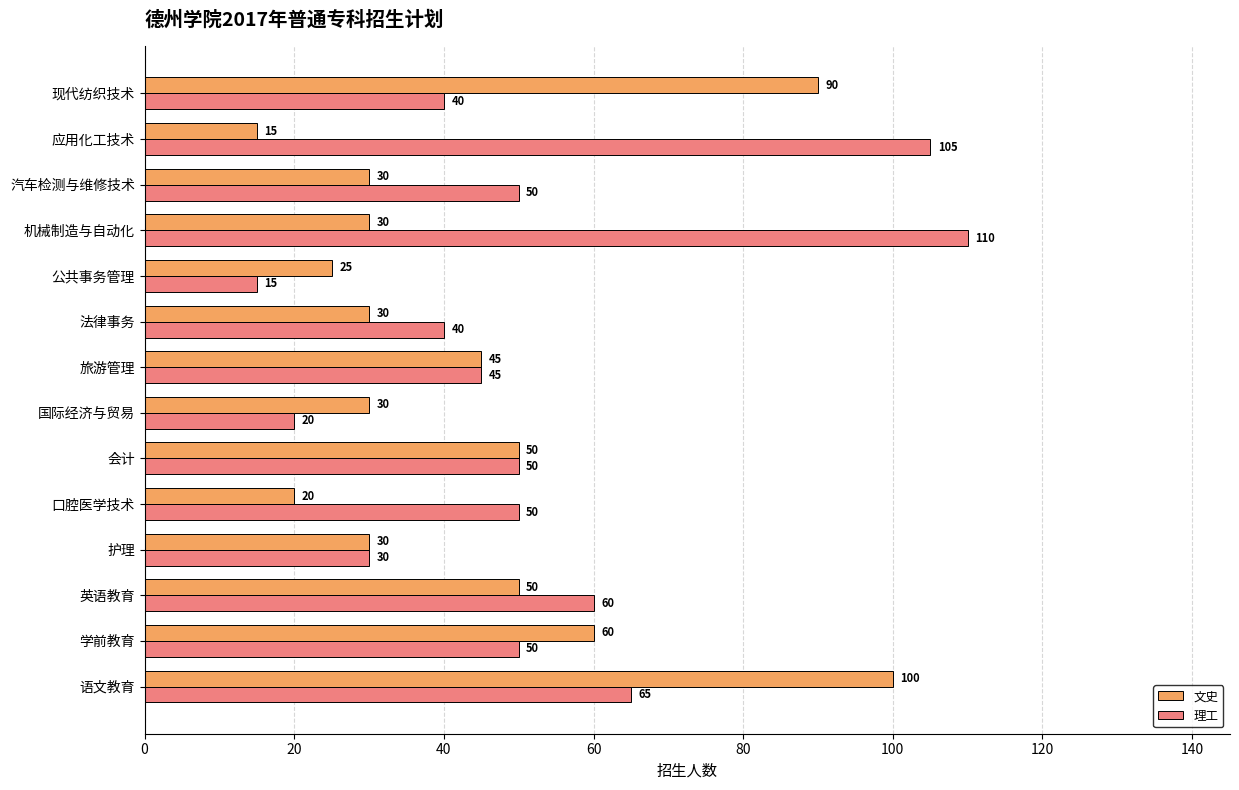

What is the sum of the 理工 values at 口腔医学技术 and 语文教育?

115